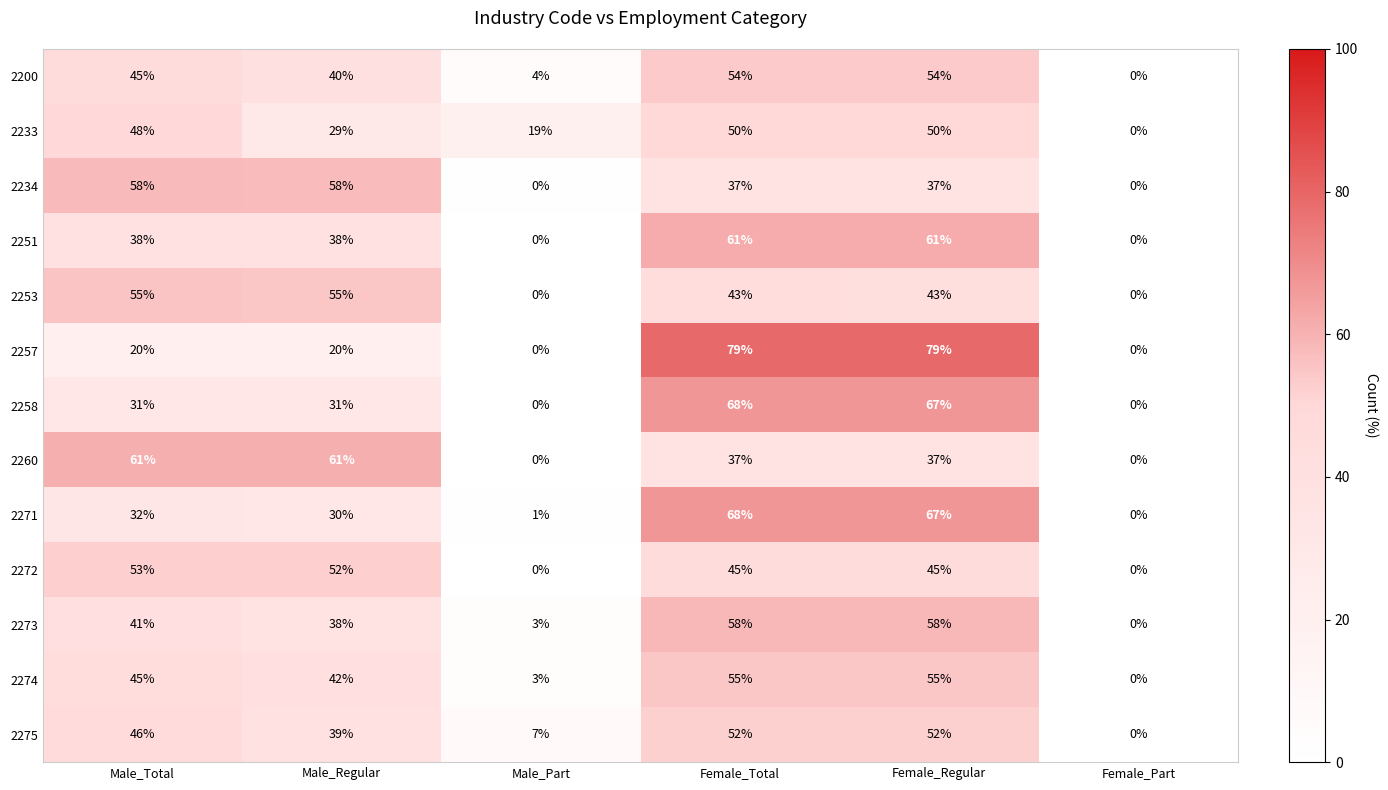

True or false: 2253 has a value of 71 at Female_Regular.

False